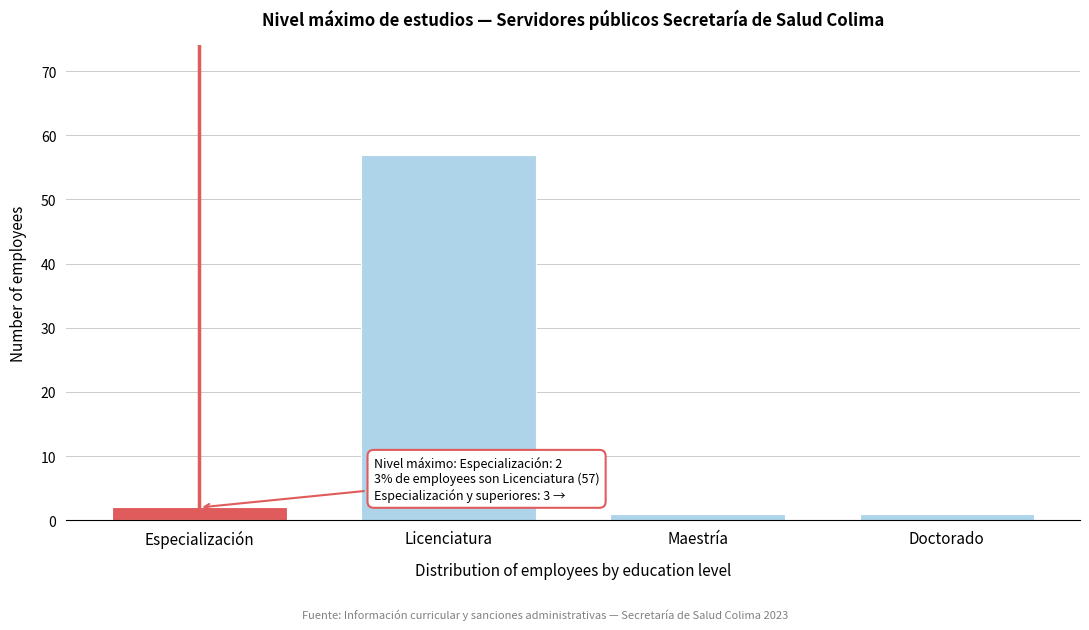

Reading right to left, transcribe all the data shown in this chart.

1	1	57	2